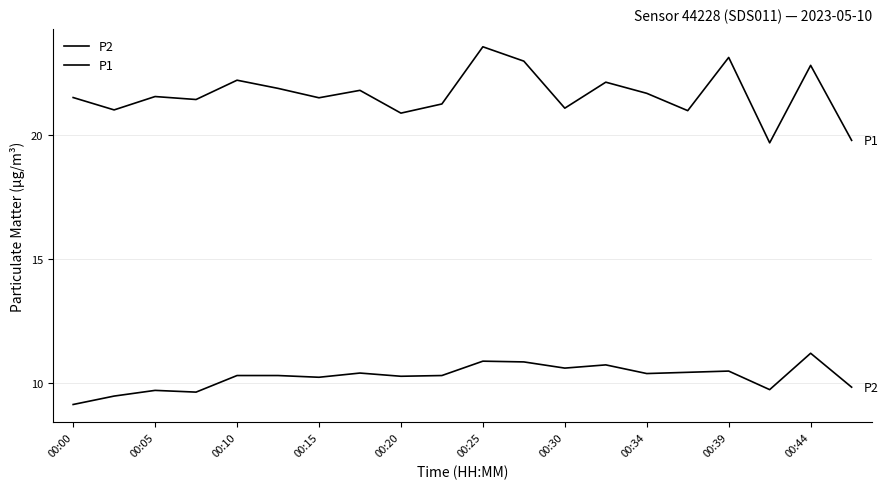

Reading left to right, list all the values displayed in this chart.

P2: 9.1	9.5	9.7	9.6	10.3	10.3	10.2	10.4	10.3	10.3	10.9	10.8	10.6	10.7	10.4	10.4	10.5	9.7	11.2	9.8
P1: 21.5	21.0	21.6	21.4	22.2	21.9	21.5	21.8	20.9	21.3	23.6	23.0	21.1	22.1	21.7	21.0	23.1	19.7	22.8	19.8